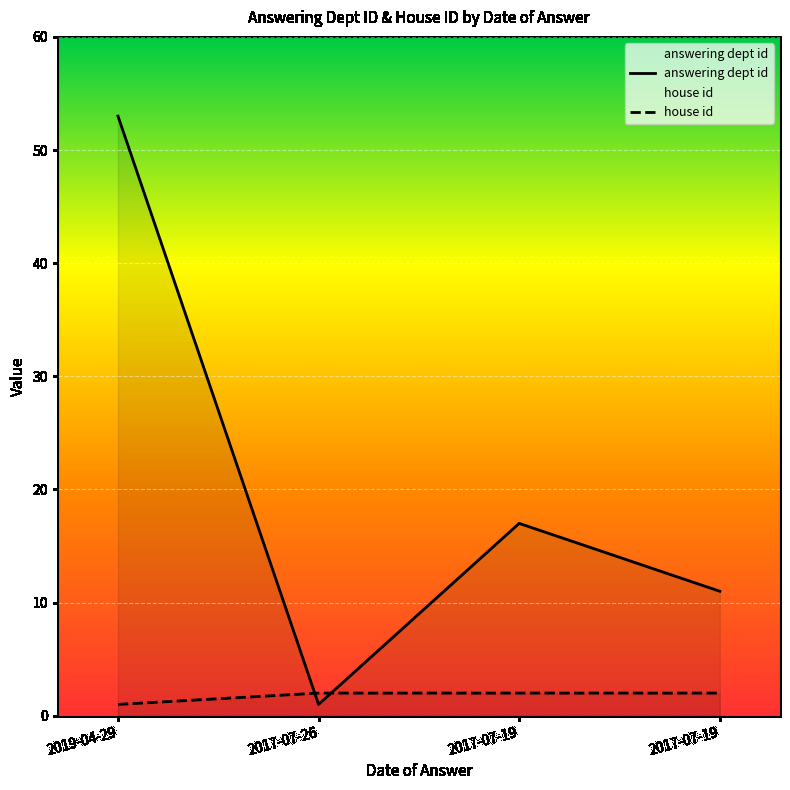

True or false: answering dept id and house id intersect in this chart.

True